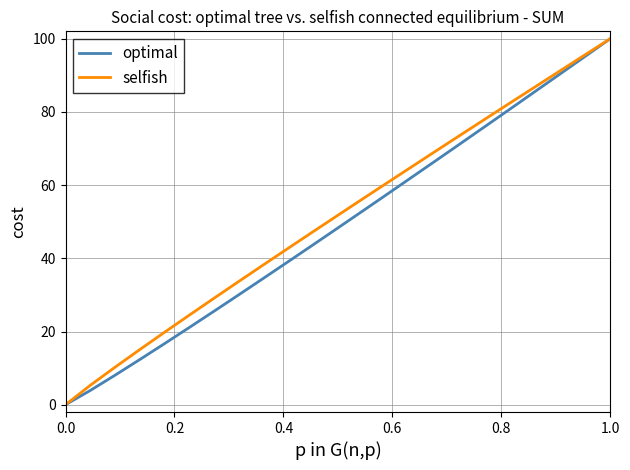

What is the highest value of the selfish series?

100.0